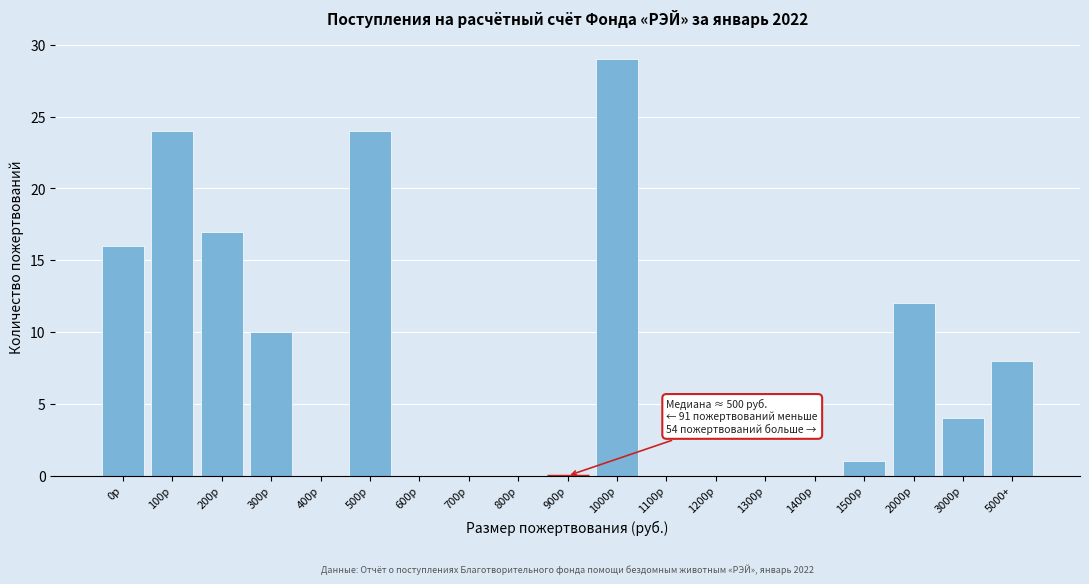

Reading right to left, what are all the values shown in this chart?

5000+=8	3000р=4	2000р=12	1500р=1	1400р=0	1300р=0	1200р=0	1100р=0	1000р=29	900р=0	800р=0	700р=0	600р=0	500р=24	400р=0	300р=10	200р=17	100р=24	0р=16